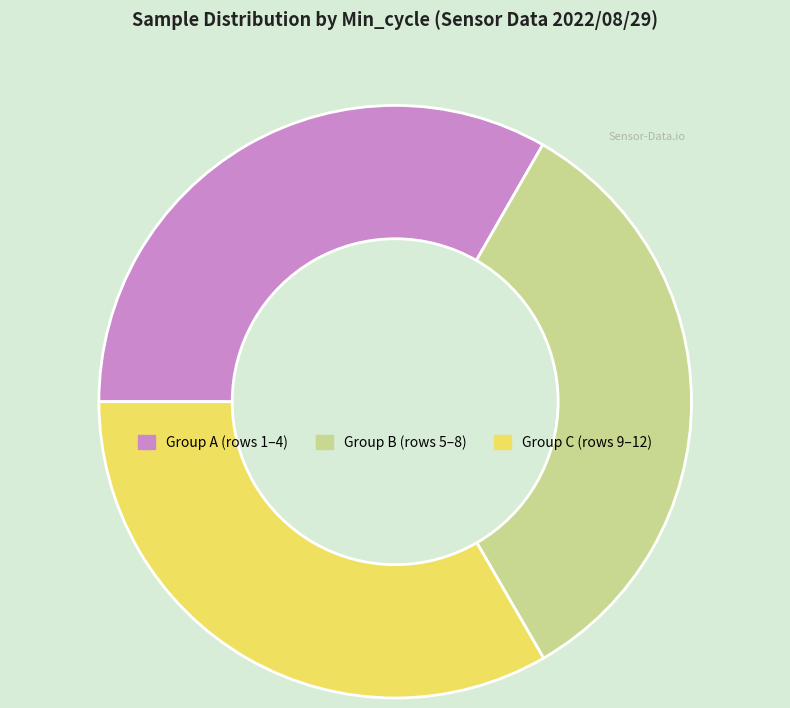

Does any single category account for the majority?

No